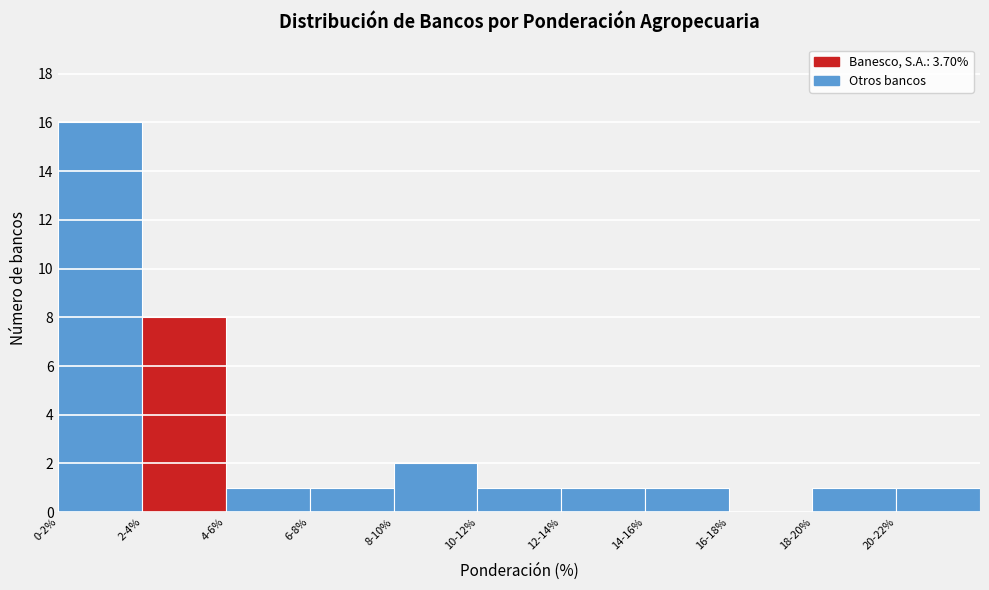

Reading left to right, what are all the values shown in this chart?

0-2%=16	2-4%=8	4-6%=1	6-8%=1	8-10%=2	10-12%=1	12-14%=1	14-16%=1	16-18%=0	18-20%=1	20-22%=1